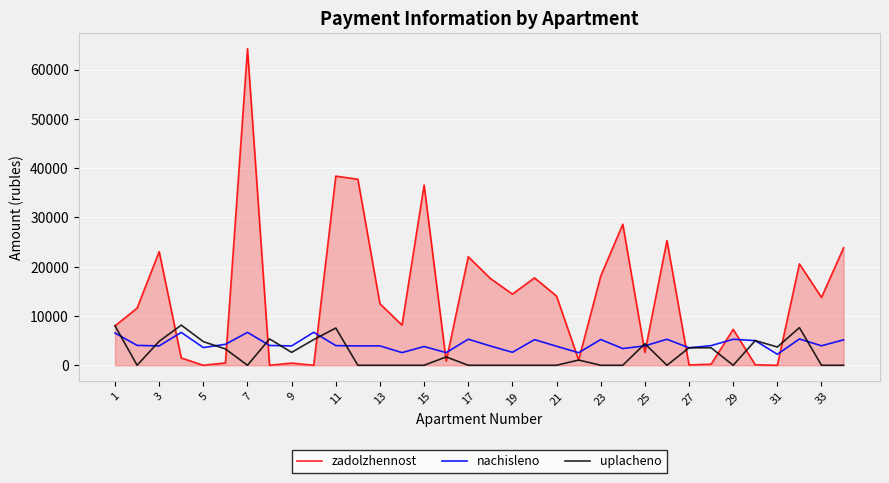

Which series has the widest spread of values?

zadolzhennost